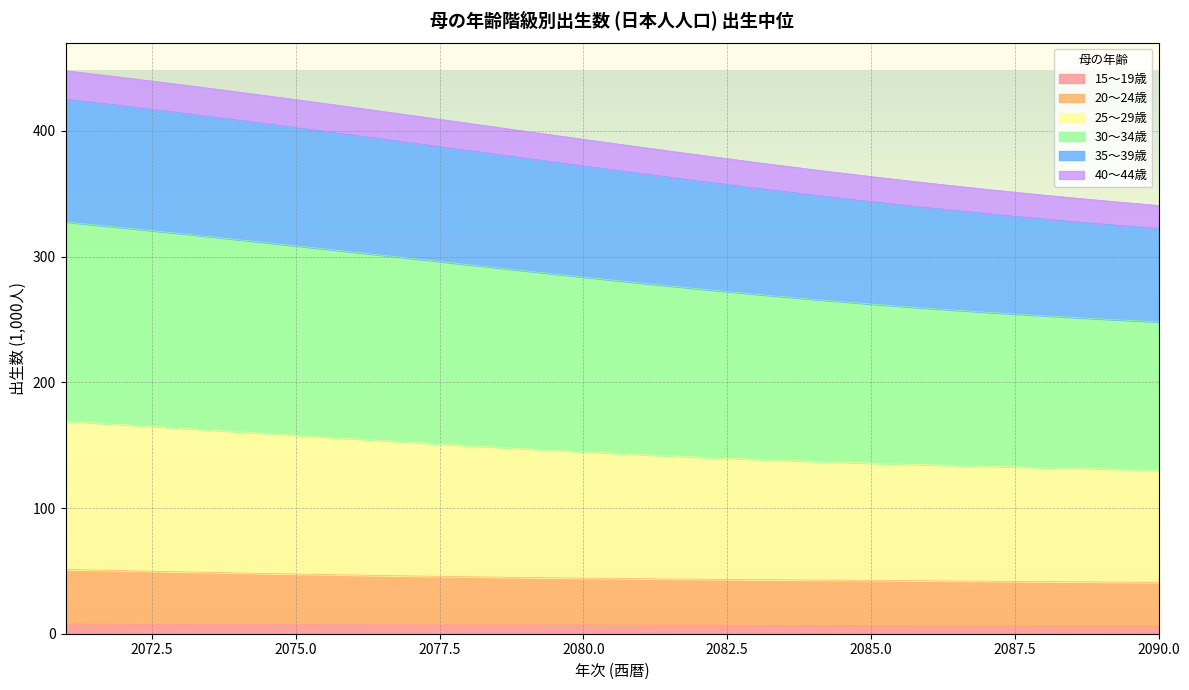

Does the chart display data point markers on the line(s)?

No